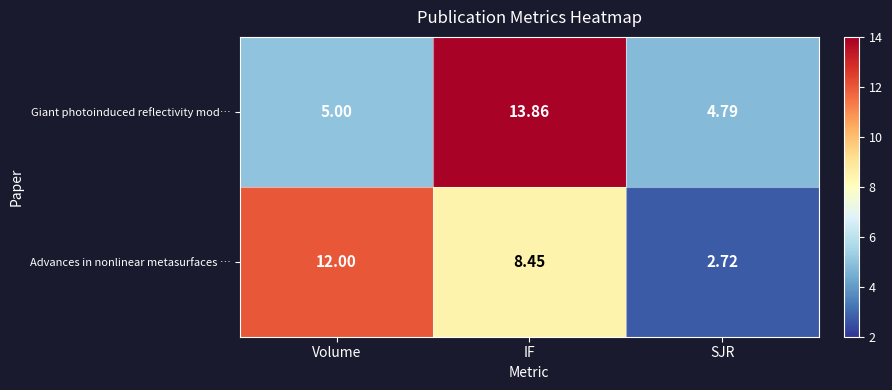

At which category does the chart reach its peak across all series?

IF